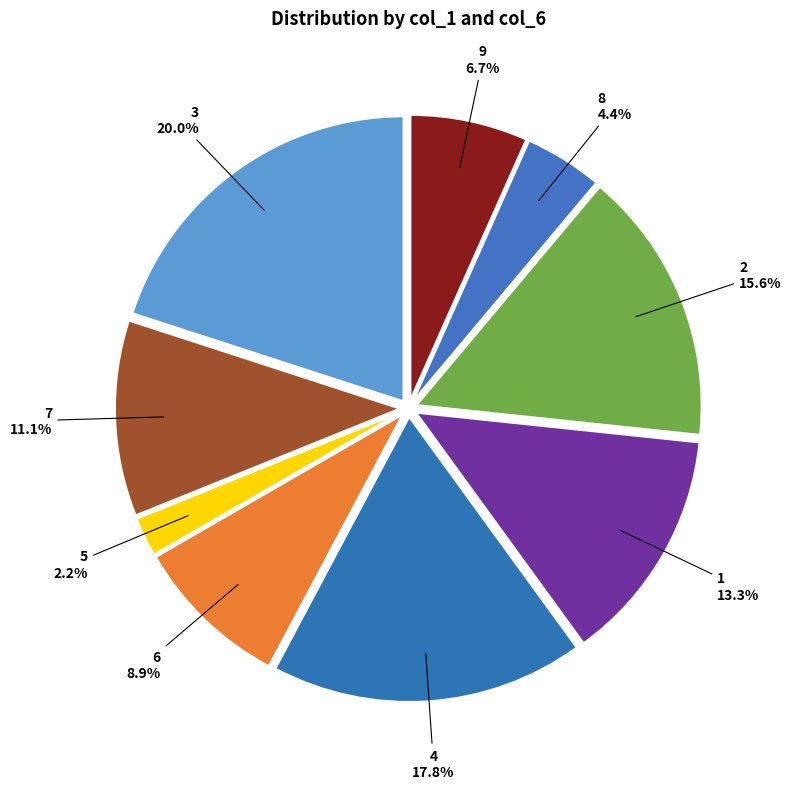

How many slices are in this pie chart?

9